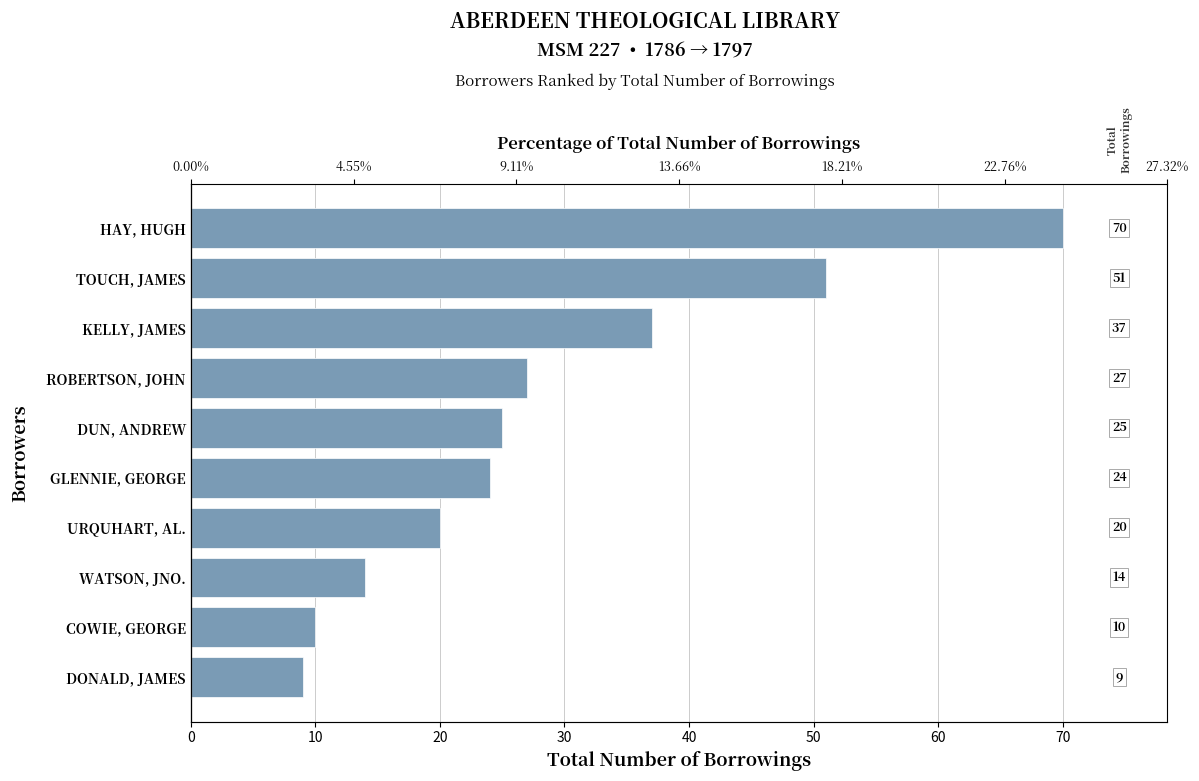

What is the difference between the second highest and second lowest values?

41